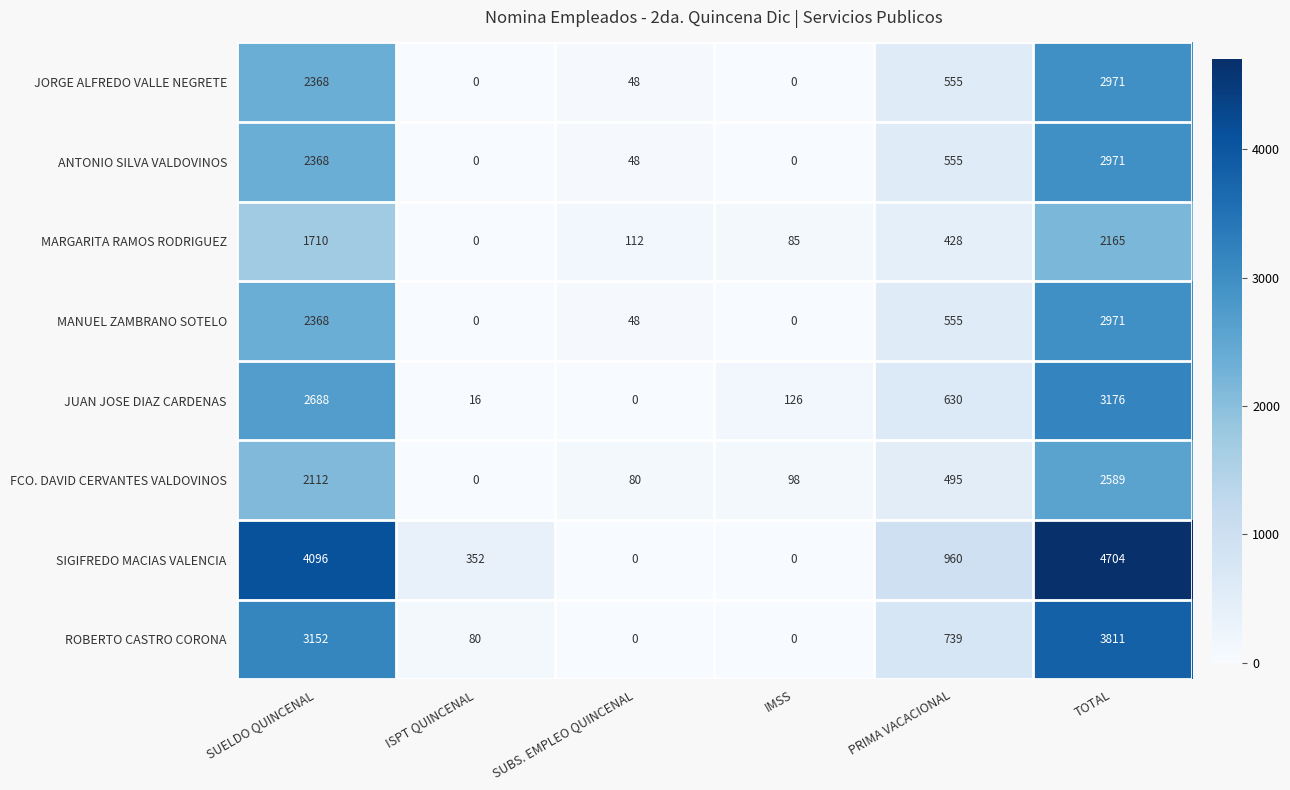

What is the difference between the JORGE ALFREDO VALLE NEGRETE values at IMSS and TOTAL?

2971